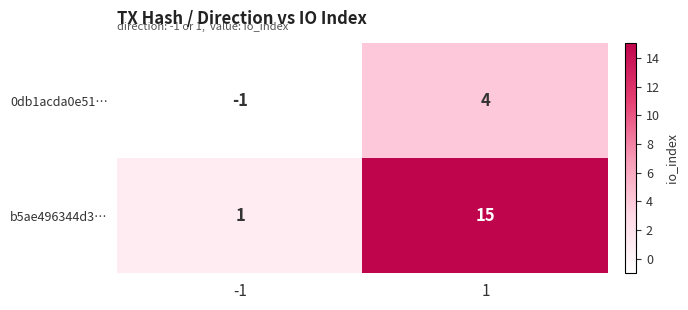

What is the highest value of the 0db1acda0e51… series?

4